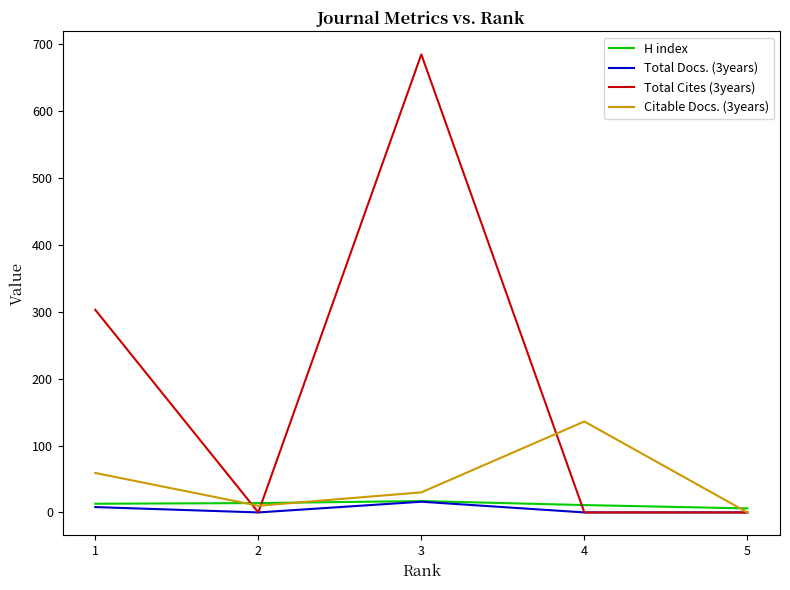

What is the maximum value for Total Docs. (3years)?

16